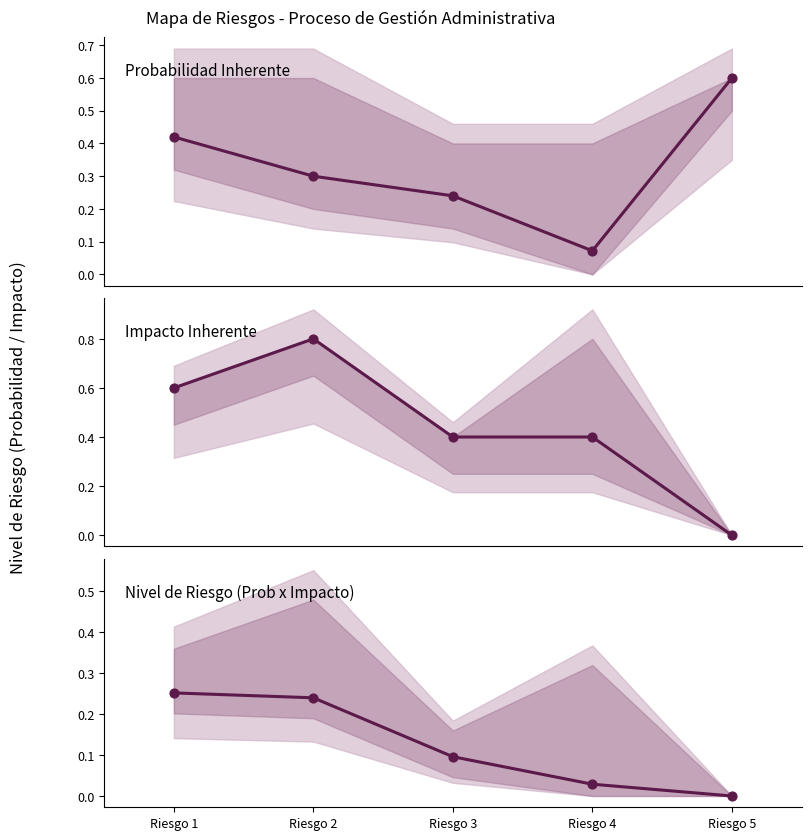

Which series reaches the minimum Y coordinate?

Impacto Inherente